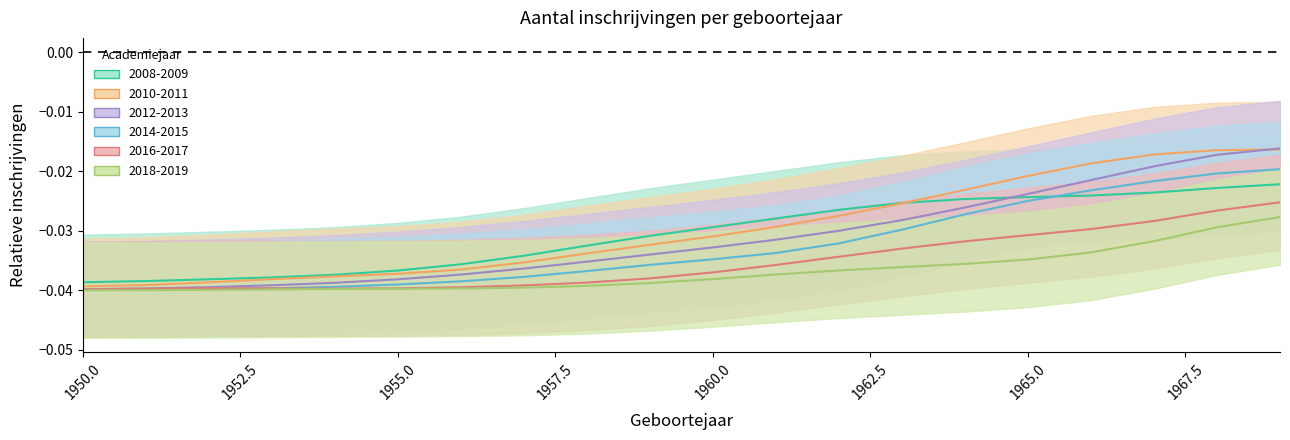

Between which two adjacent categories do 2008-2009 and 2010-2011 first intersect?

1963 and 1964